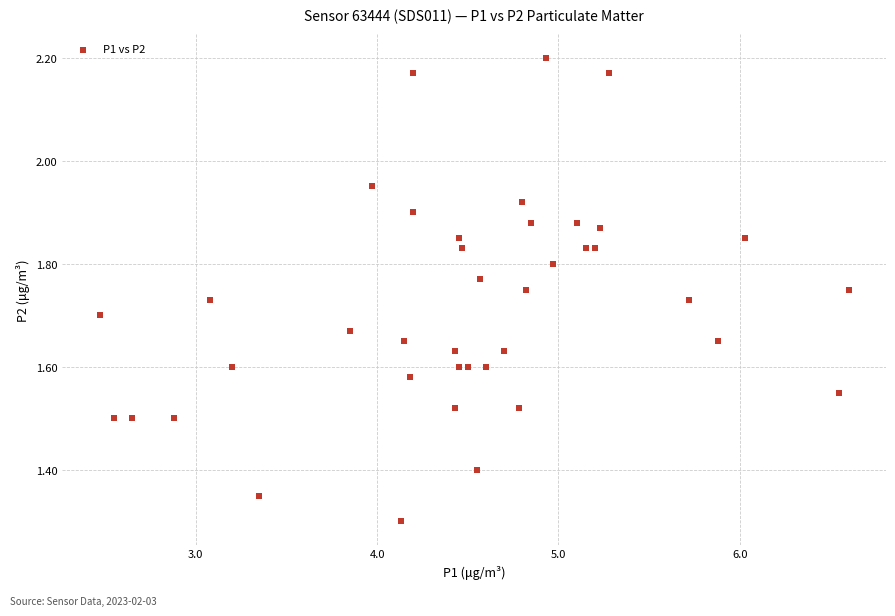

What Y value in the scatter plot is closest to 1?

1.3